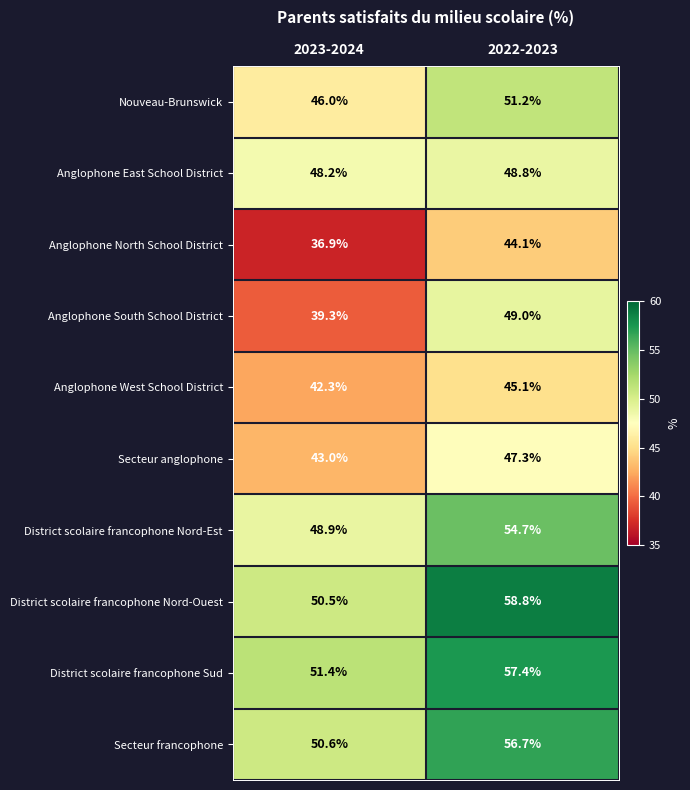

What is the difference between the highest and lowest values at 2023-2024?

14.5